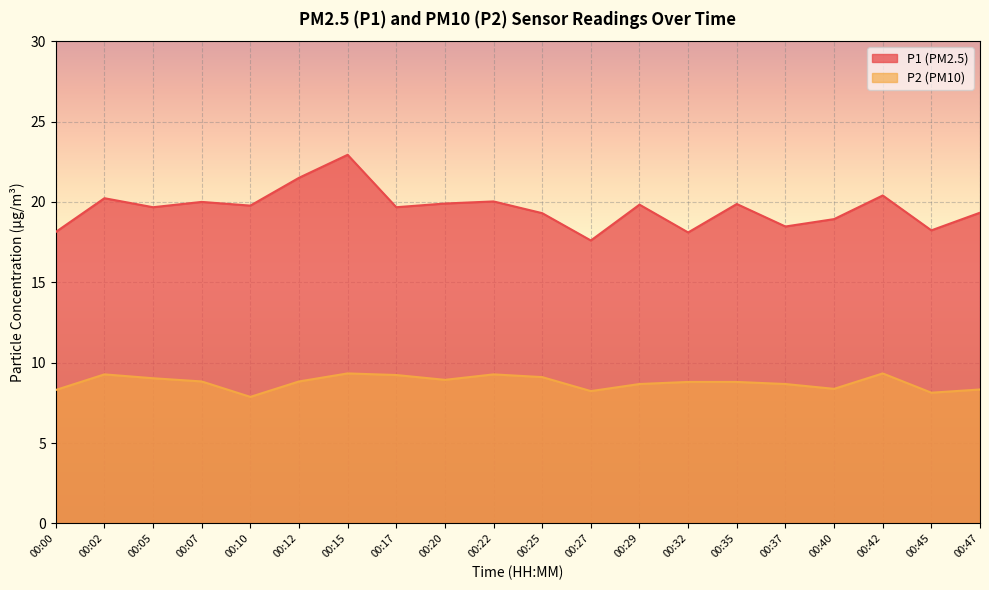

At how many categories does at least one series exceed 14?

20